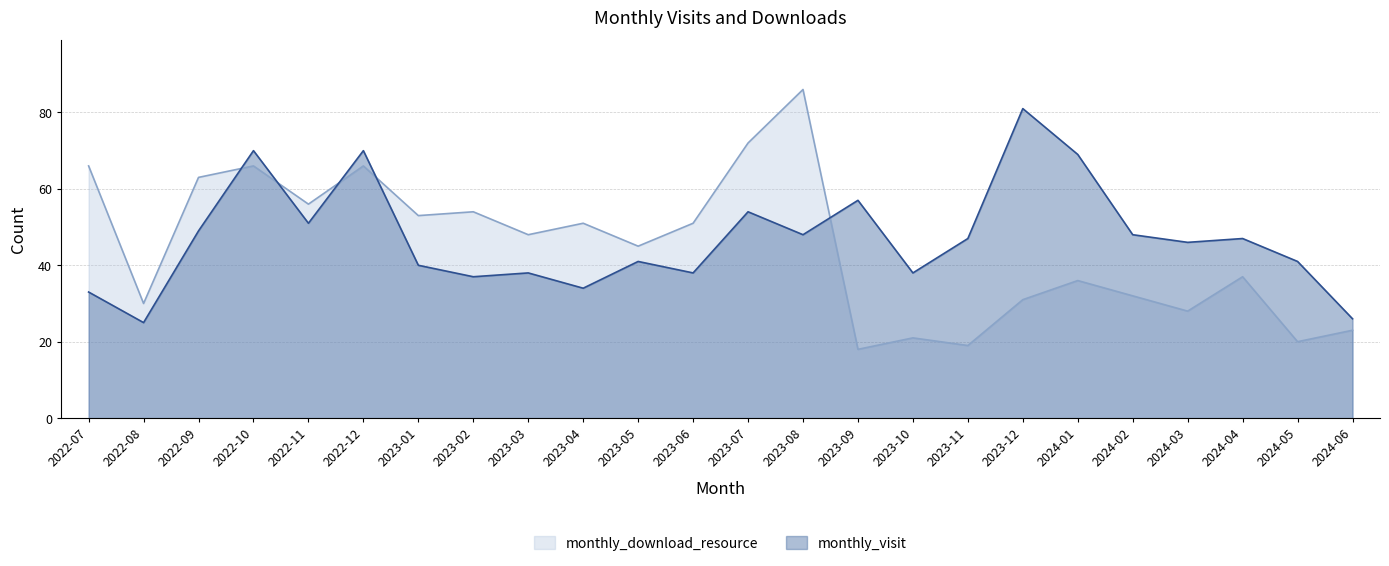

Reading left to right, list all the values displayed in this chart.

monthly_visit: 33	25	49	70	51	70	40	37	38	34	41	38	54	48	57	38	47	81	69	48	46	47	41	26
monthly_download_resource: 66	30	63	66	56	66	53	54	48	51	45	51	72	86	18	21	19	31	36	32	28	37	20	23